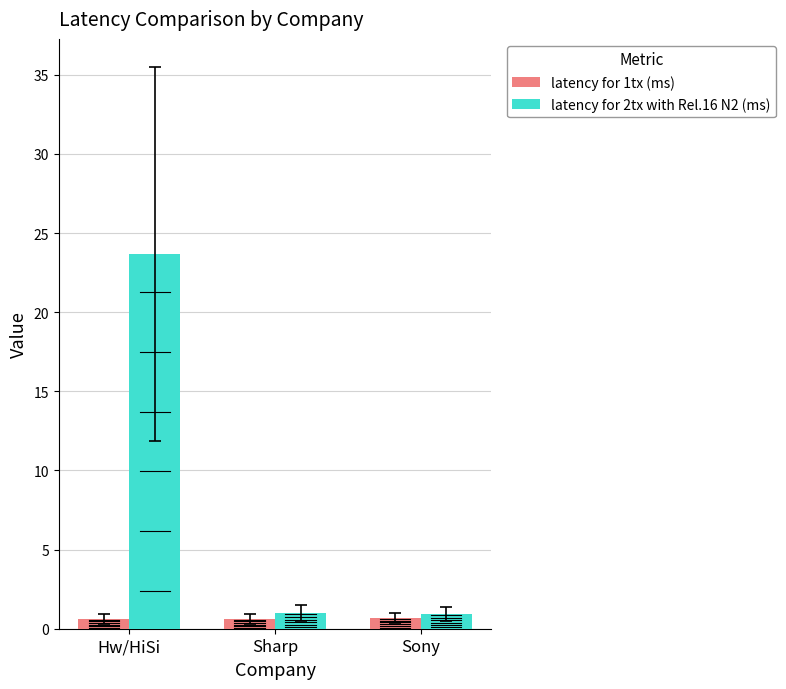

How many series are shown in this chart?

2